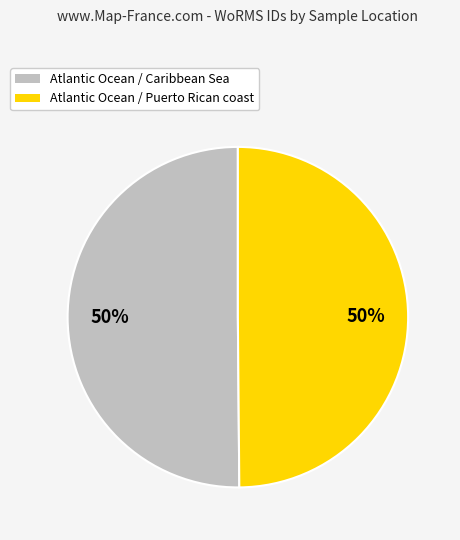

Approximately how many times larger is the value at Atlantic Ocean / Puerto Rican coast compared to Atlantic Ocean / Caribbean Sea?

1.0